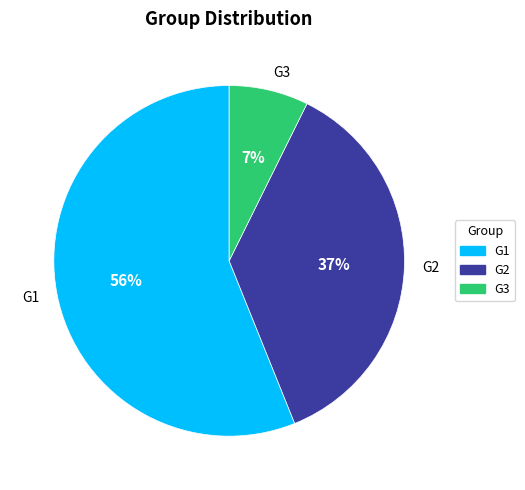

Is it true that G3 is 7% of the pie?

True